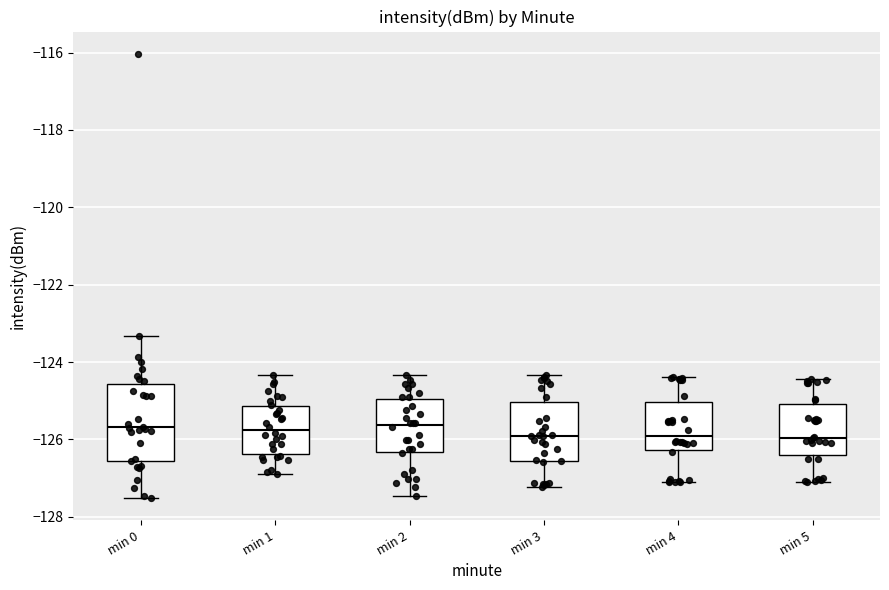

Where is the upper edge of the box for min 3 on the y-axis? The values are not printed on the chart, so give them approximately, as read against the axis.

-125.0